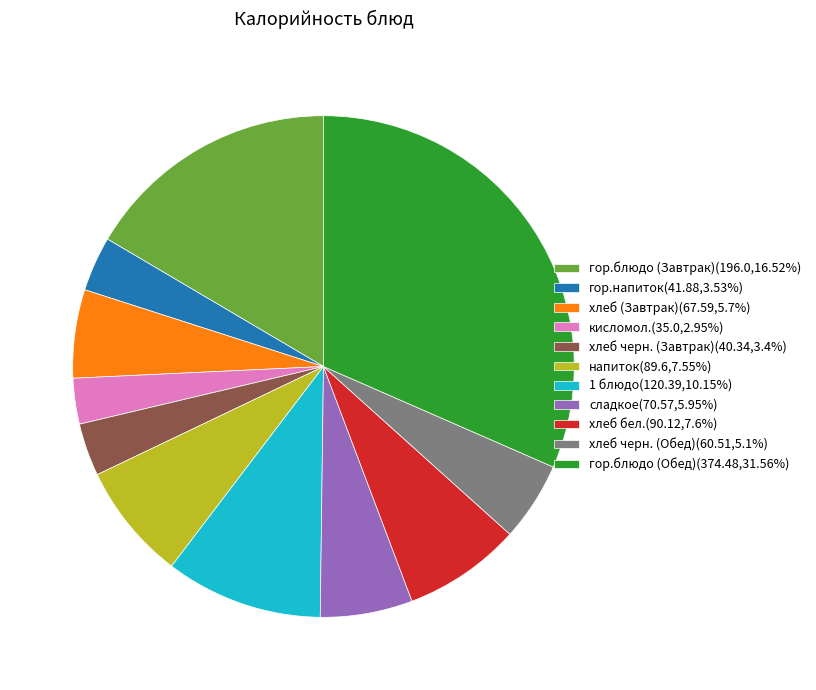

How many segments does this pie chart have?

11